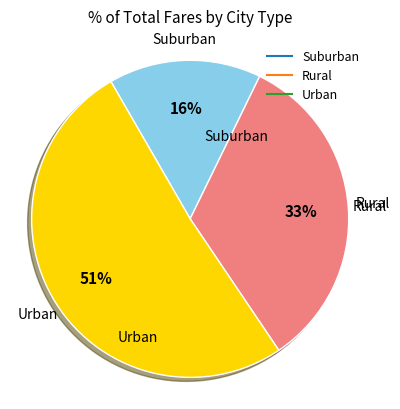

Is there any slice that represents more than half of the pie?

Yes